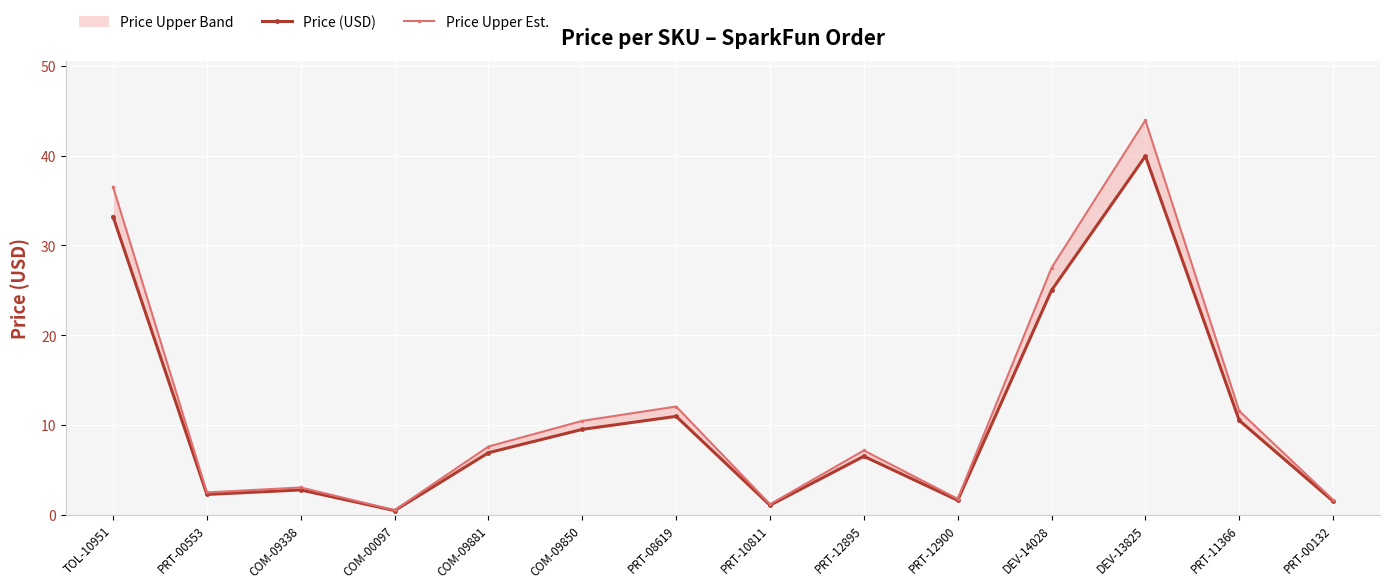

What is the minimum value shown in the chart?

0.5